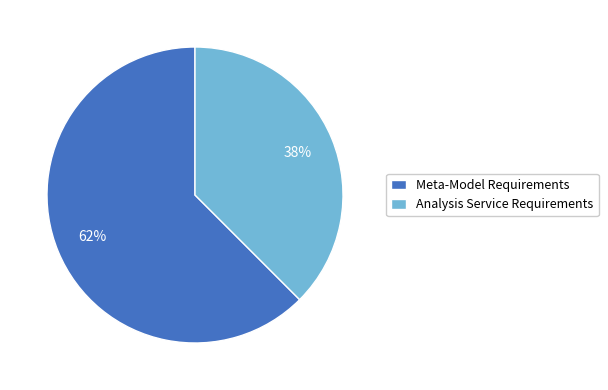

Does any single category account for the majority?

Yes